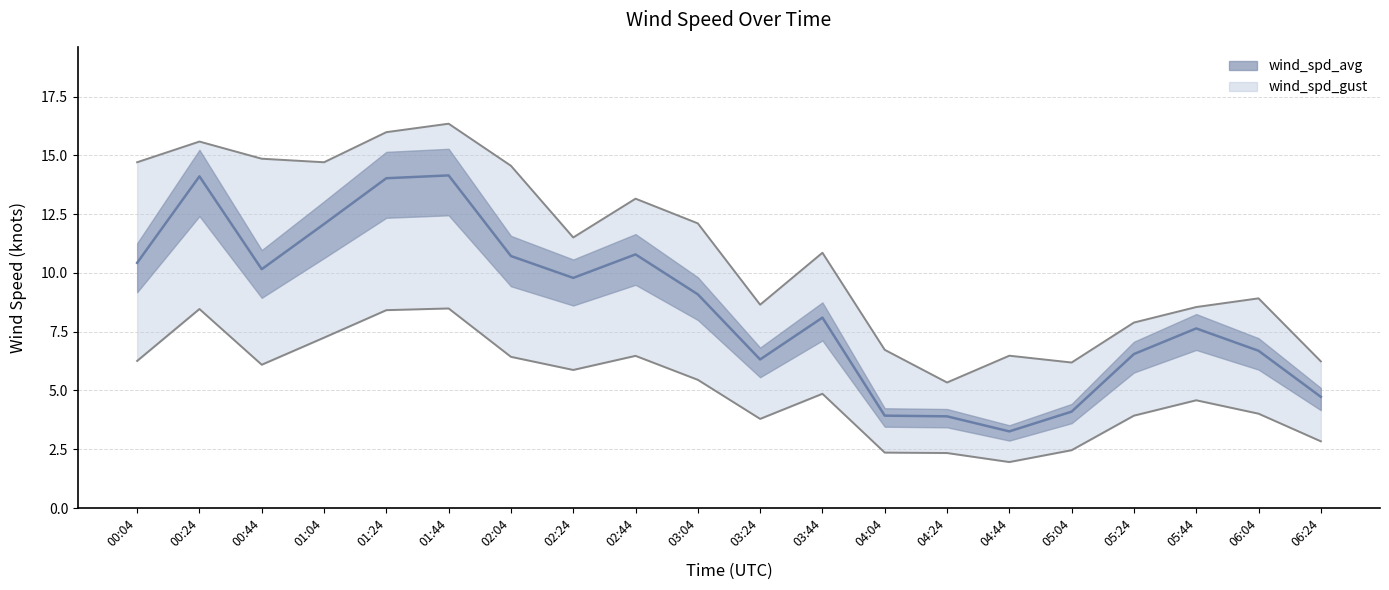

Does the chart display data point markers on the line(s)?

No